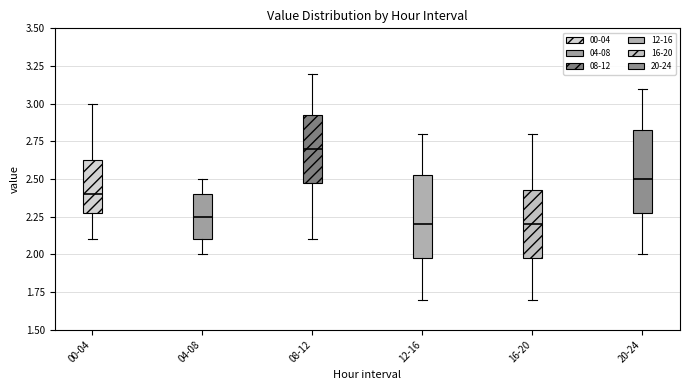

Which box's median line is the highest?

08-12